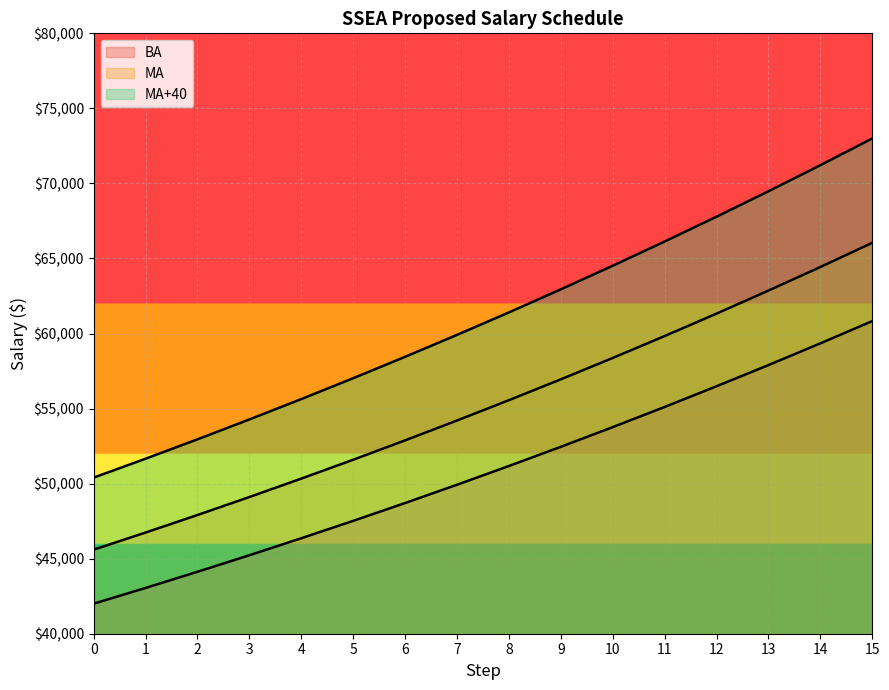

True or false: MA and BA cross at least once.

False